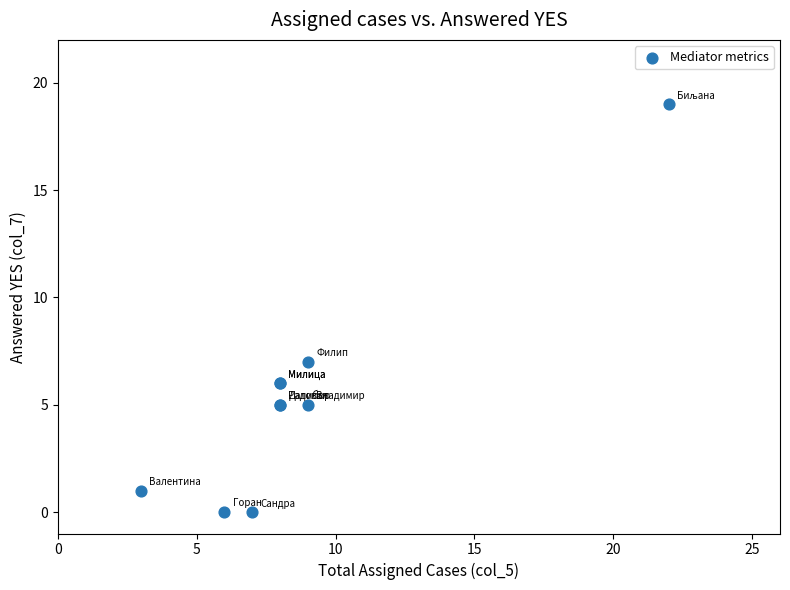

What Y value in the scatter plot is closest to 9?

7